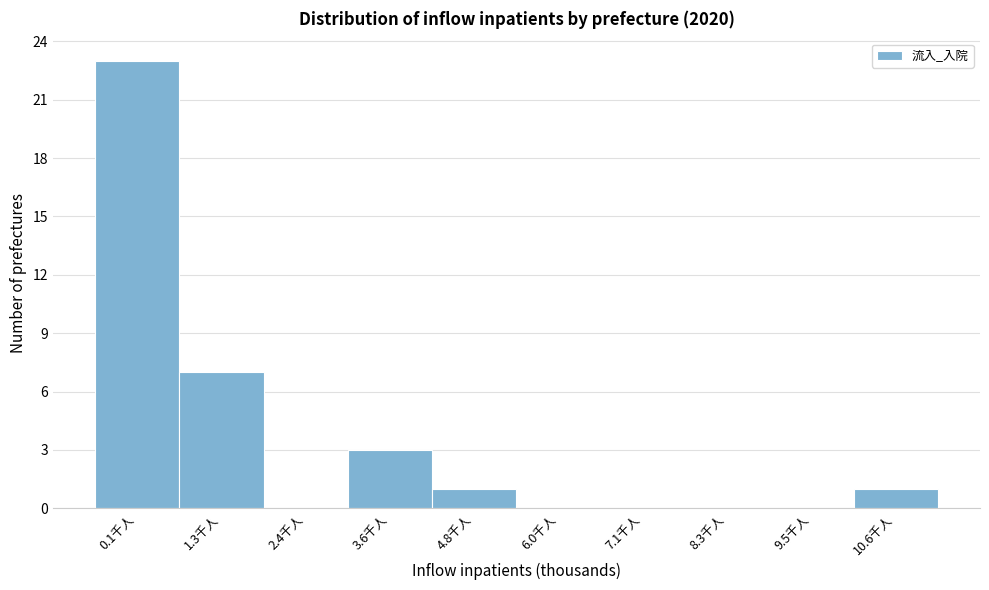

Reading left to right, extract all data points from this chart.

0.1千人=23	1.3千人=7	2.4千人=0	3.6千人=3	4.8千人=1	6.0千人=0	7.1千人=0	8.3千人=0	9.5千人=0	10.6千人=1